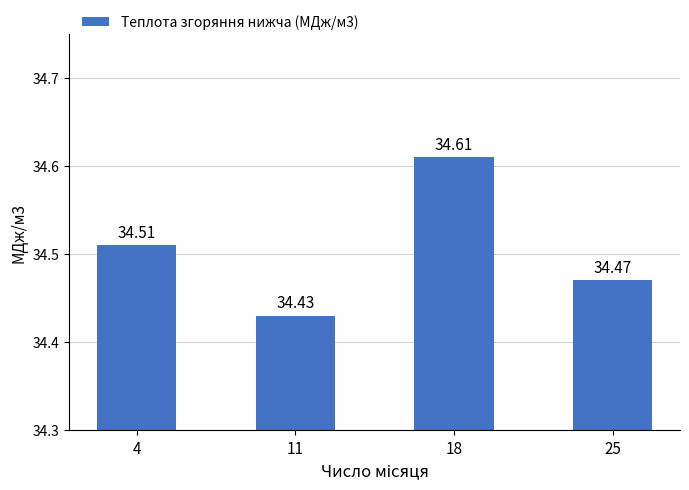

List the labels in order of value, smallest first.

11, 25, 4, 18